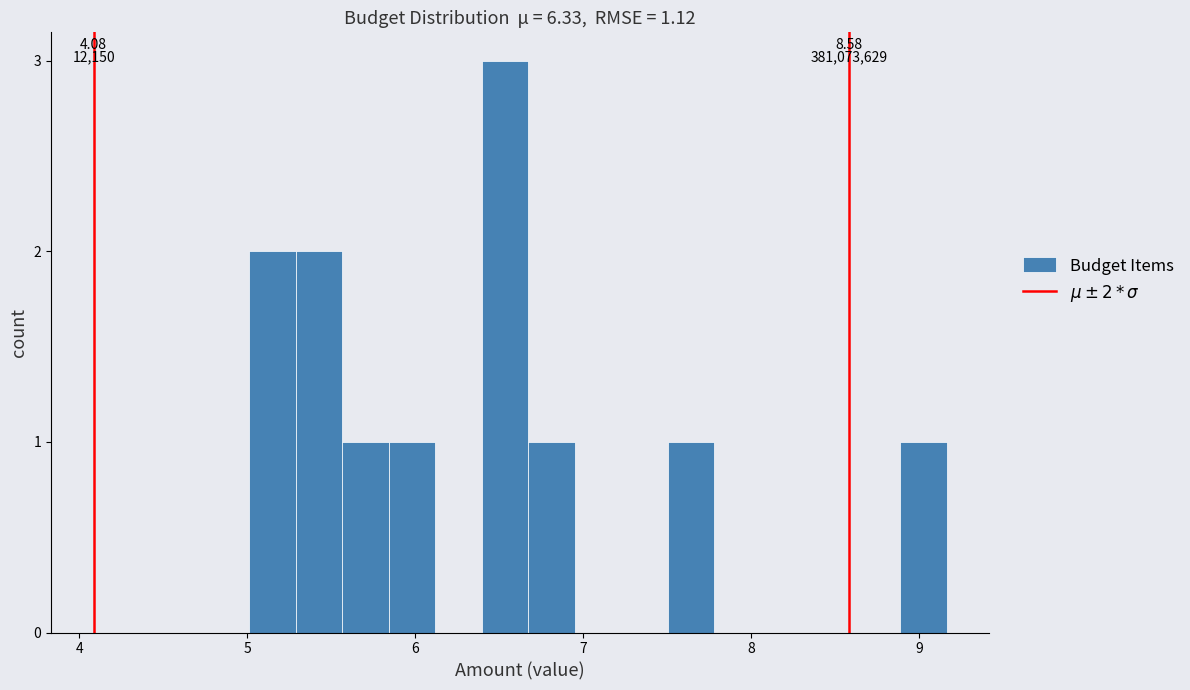

Around what value on the x-axis is the tallest bar? Give the approximate position of its centre, as read against the axis.

6.5